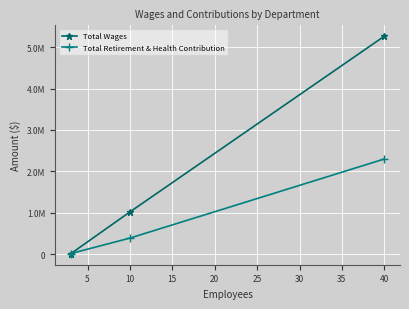

Rank the series by their maximum value, from highest to lowest.

Total Wages, Total Retirement & Health Contribution